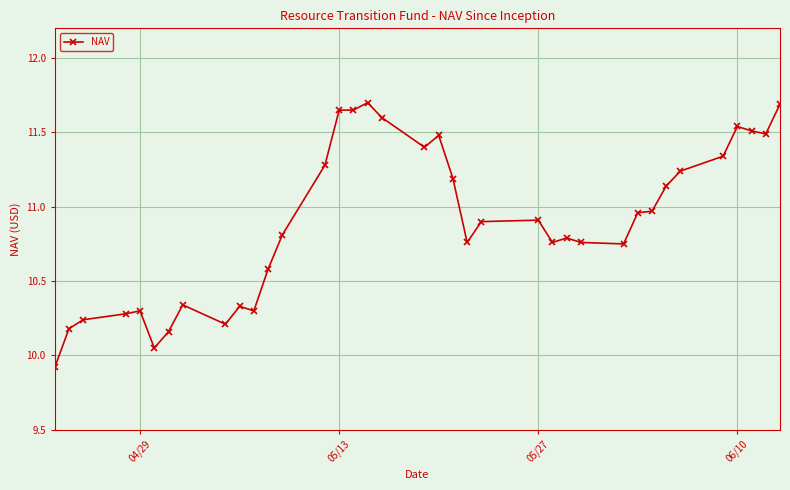

What is the average value?

10.9